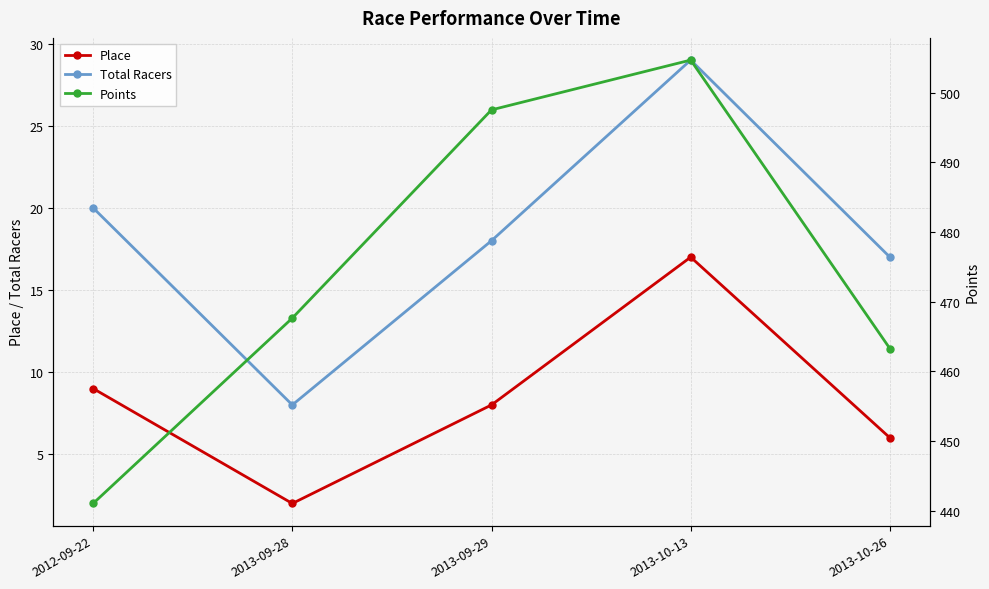

Between 2012-09-22 and 2013-09-28, which series saw the biggest shift?

Points